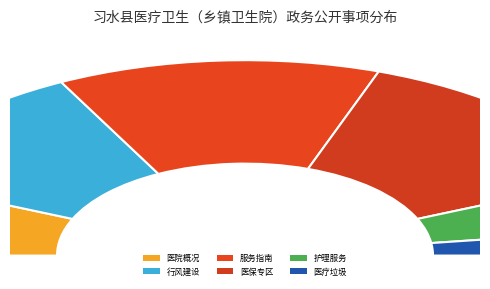

Between 服务指南 and 行风建设, which is larger?

服务指南